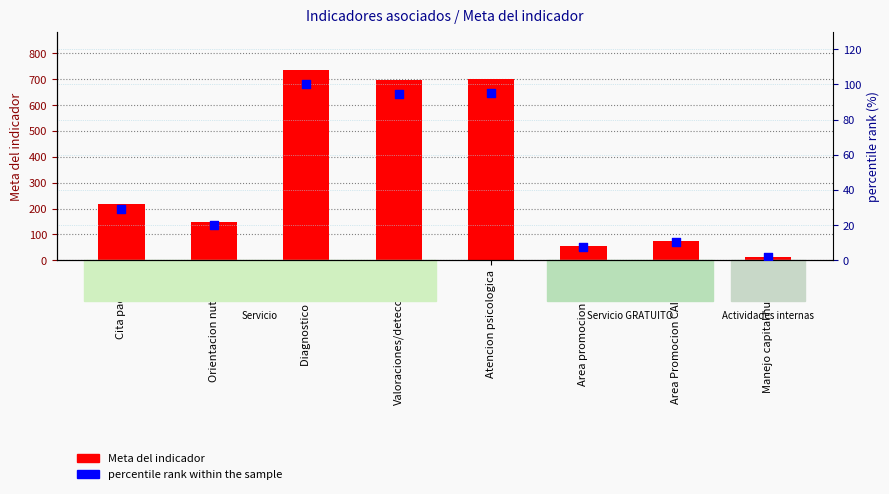

Which series has the largest total across all categories?

Meta del indicador